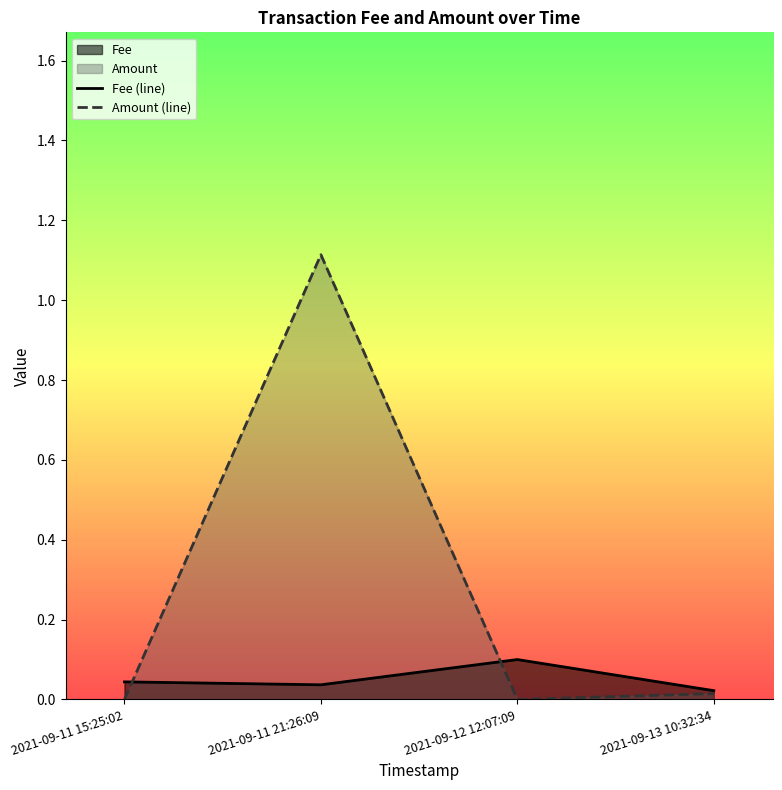

How many lines are shown in the chart?

2